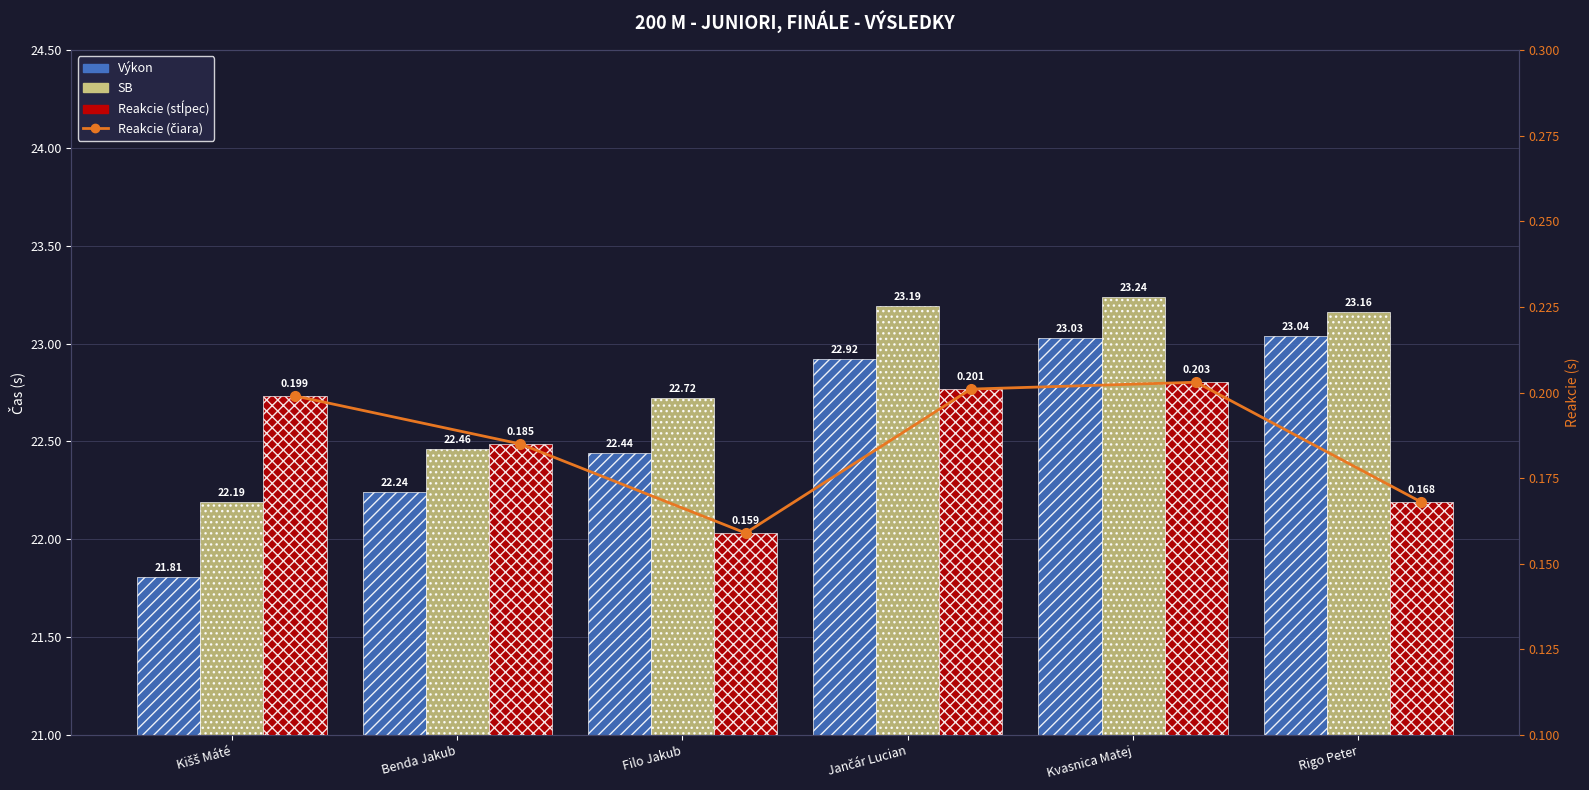

Which series has the largest total across all categories?

SB